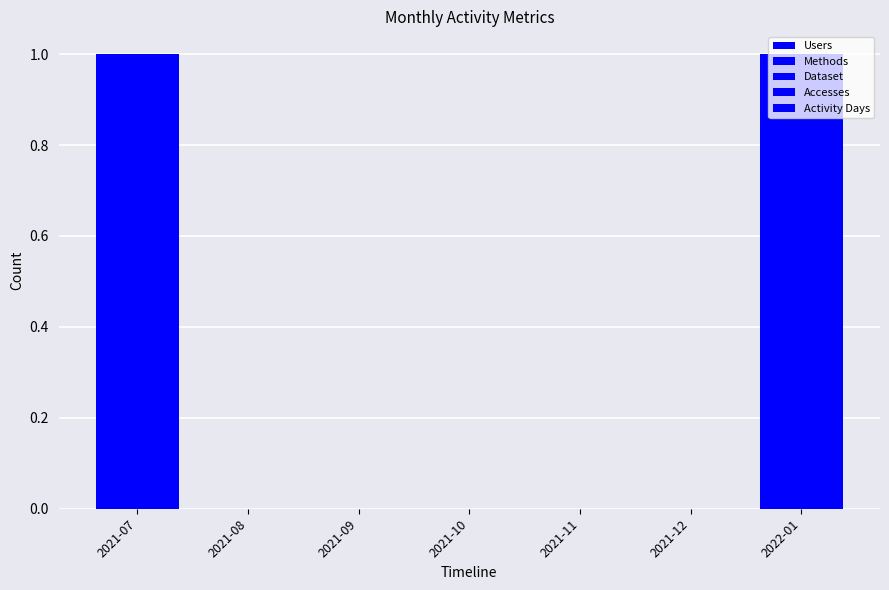

Are the bars horizontal?

No